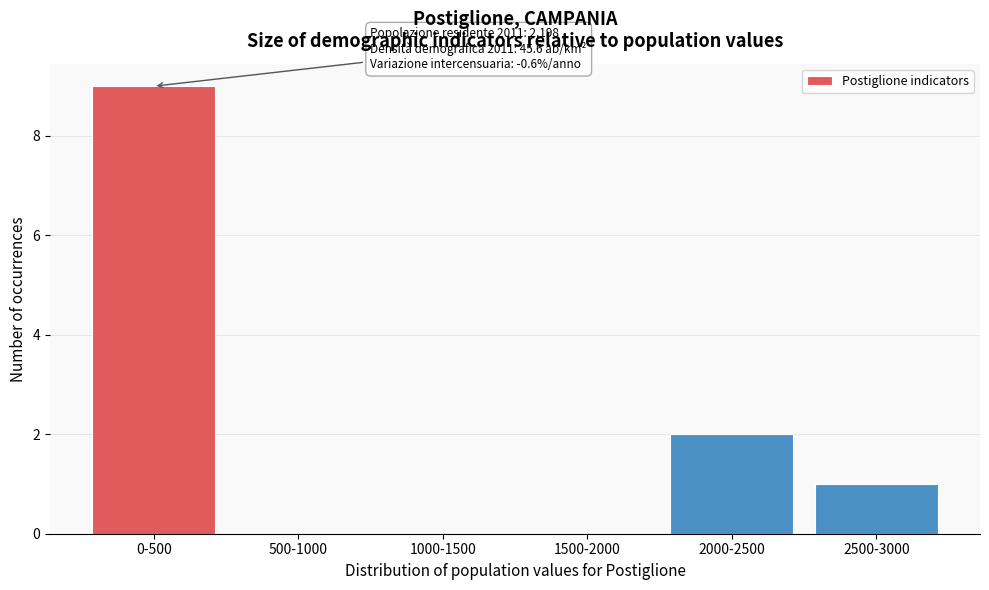

Reading right to left, list all the values displayed in this chart.

2500-3000=1	2000-2500=2	1500-2000=0	1000-1500=0	500-1000=0	0-500=9